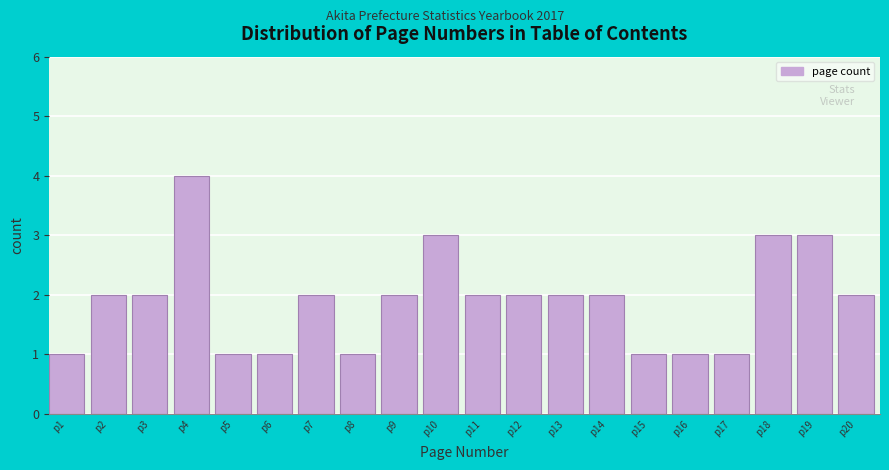

Reading right to left, list all the values displayed in this chart.

2	3	3	1	1	1	2	2	2	2	3	2	1	2	1	1	4	2	2	1